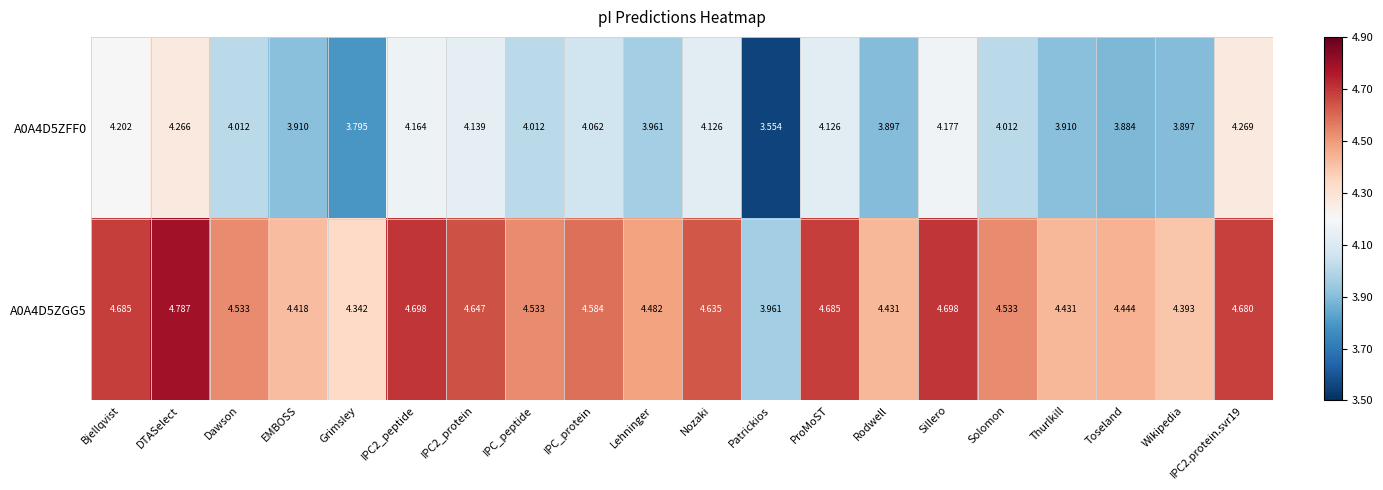

What is the total value across all series at Toseland?

8.3